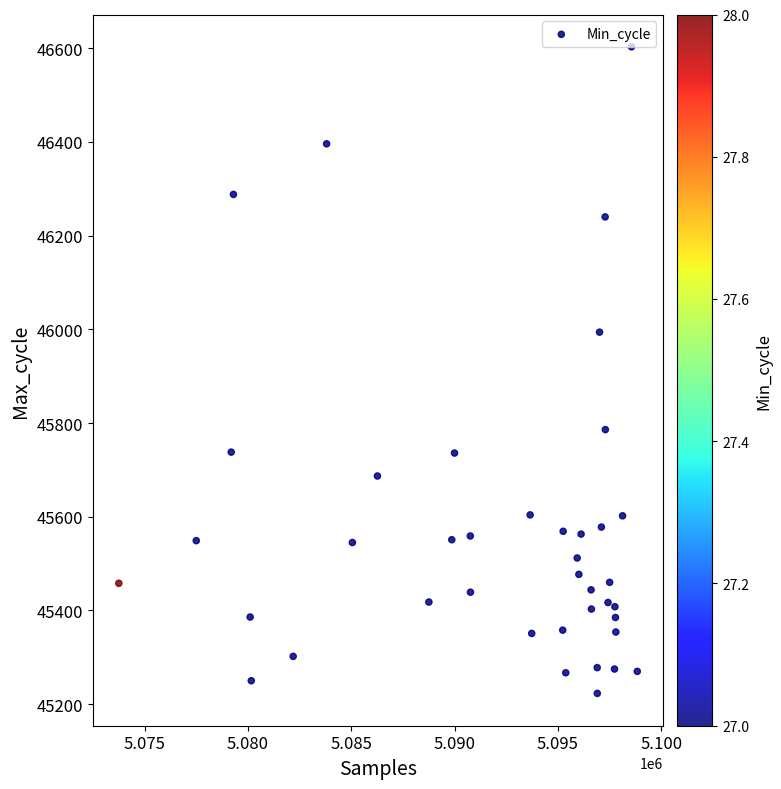

What is the range of X values (max minus min)?

25089